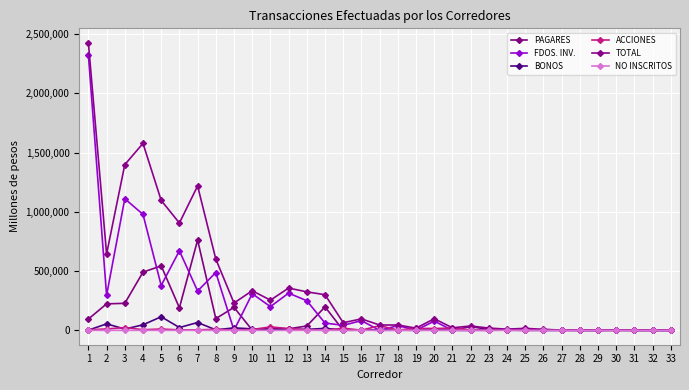

How many distinct data groups are displayed?

6